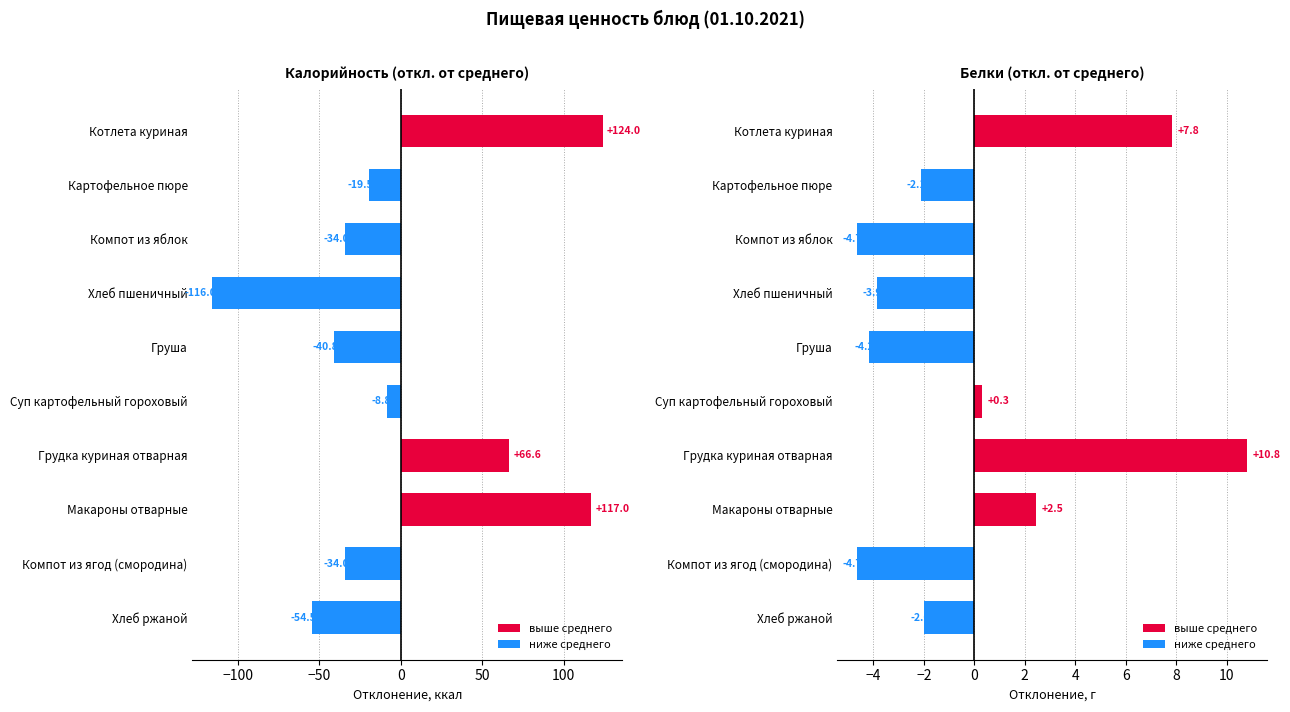

Is it true that Белки (откл. от среднего) equals 0.8 at Макароны отварные?

False